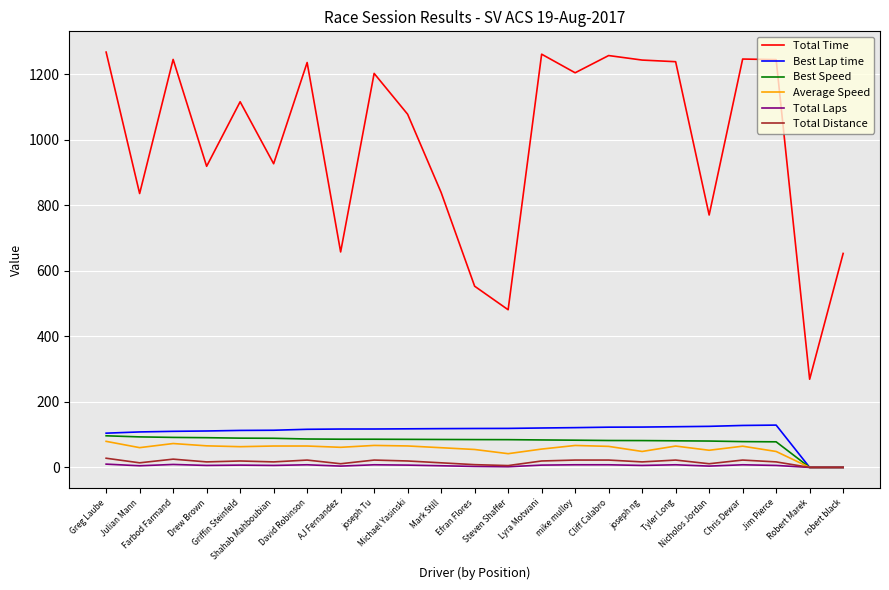

Does the chart have visible grid lines?

Yes